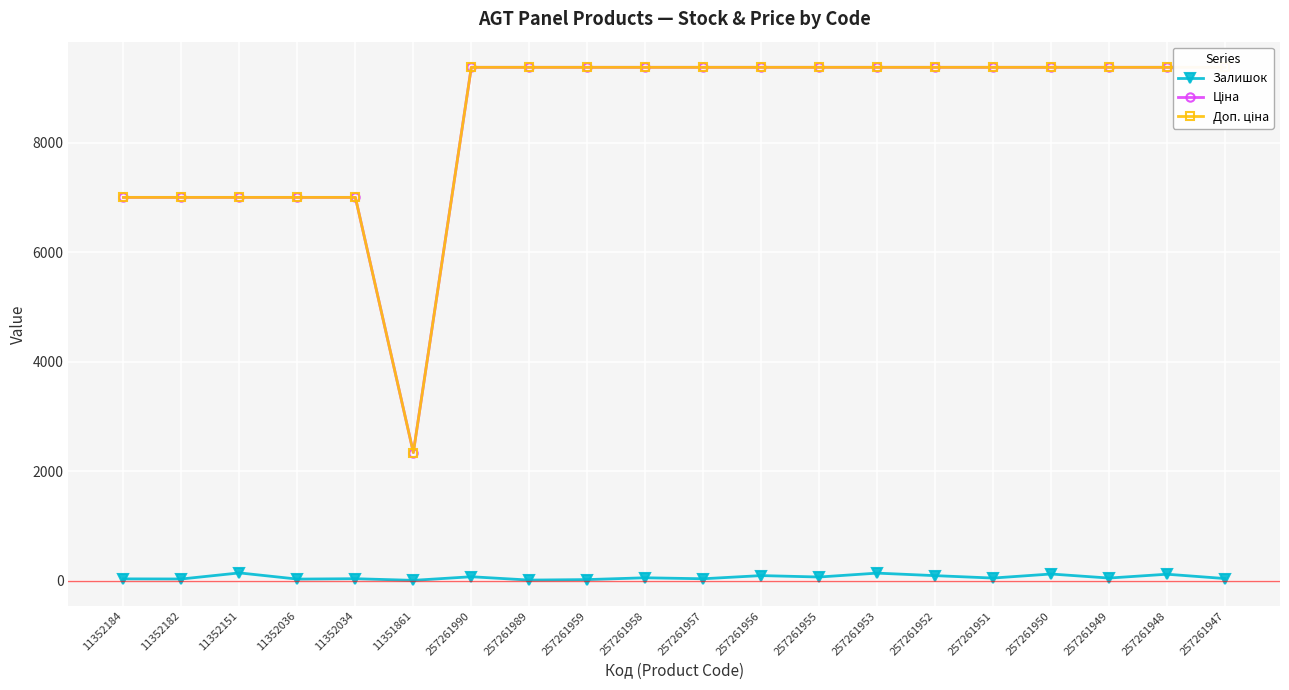

At how many categories does at least one series exceed 8741?

14